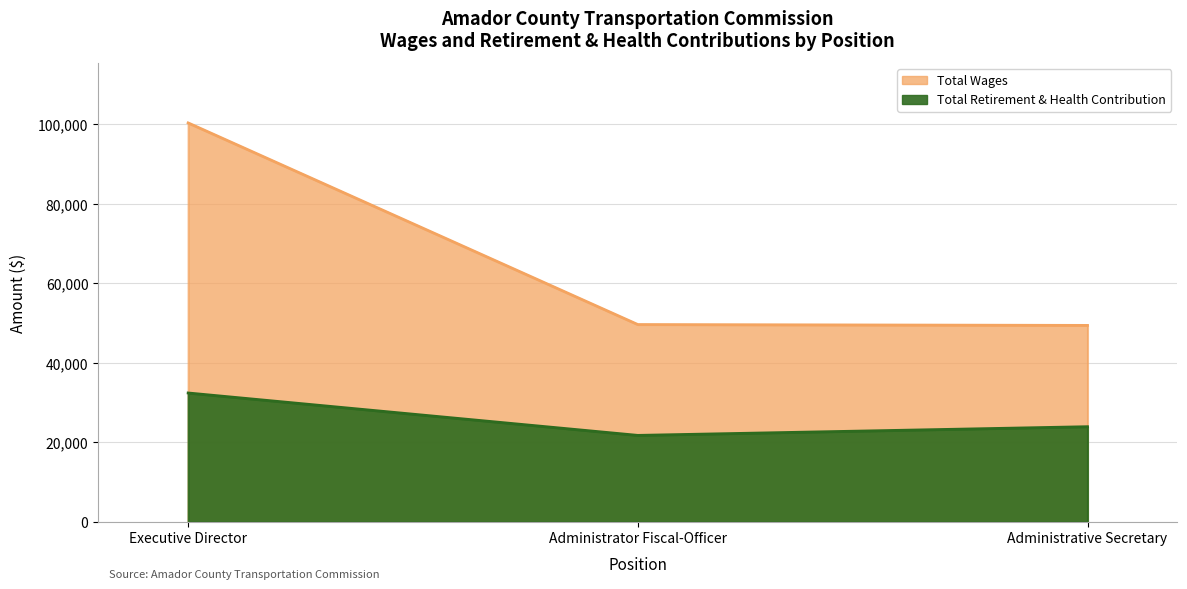

At which label does Total Wages reach its peak?

Executive Director